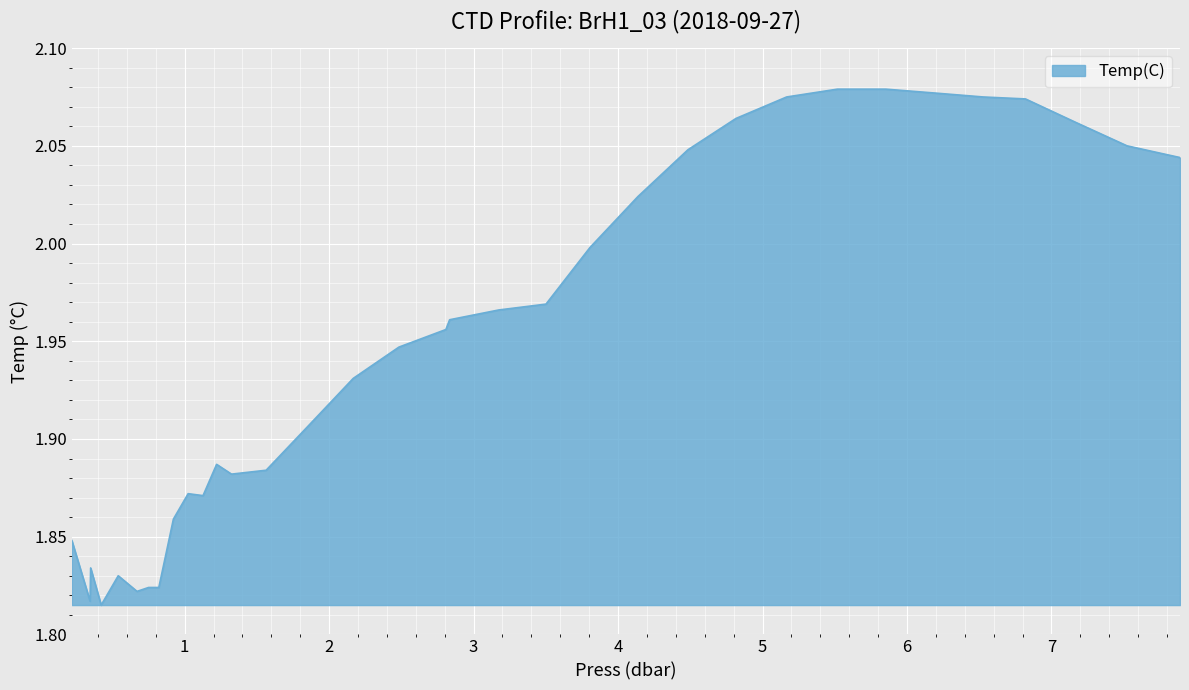

What is the difference between the maximum and minimum values?

0.3